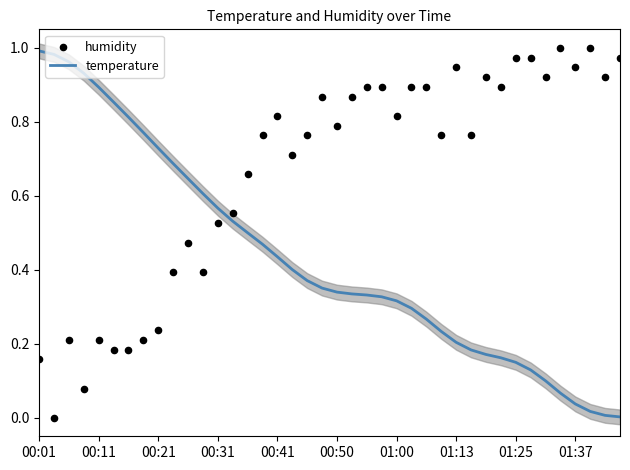

Which series reaches the maximum Y coordinate?

humidity